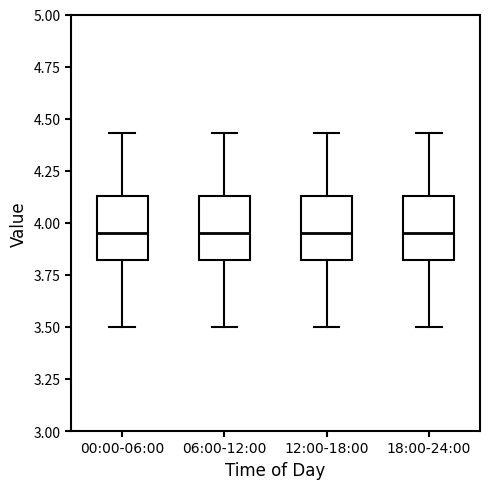

Reading left to right, read every box against the y-axis: the position of its median line, the range the box covers, and the ends of its whiskers. The values are not printed on the chart, so give them approximately, as read against the axis.

00:00-06:00: median 3.95, box 3.80 to 4.15, whiskers 3.50 to 4.45
06:00-12:00: median 3.95, box 3.80 to 4.15, whiskers 3.50 to 4.45
12:00-18:00: median 3.95, box 3.80 to 4.15, whiskers 3.50 to 4.45
18:00-24:00: median 3.95, box 3.80 to 4.15, whiskers 3.50 to 4.45